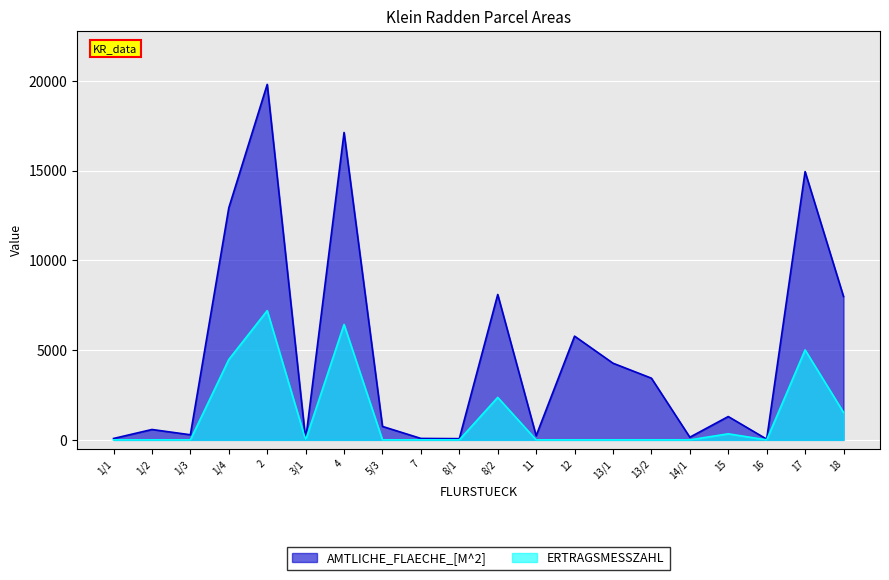

Which has a higher value, 11 or 8/2?

8/2